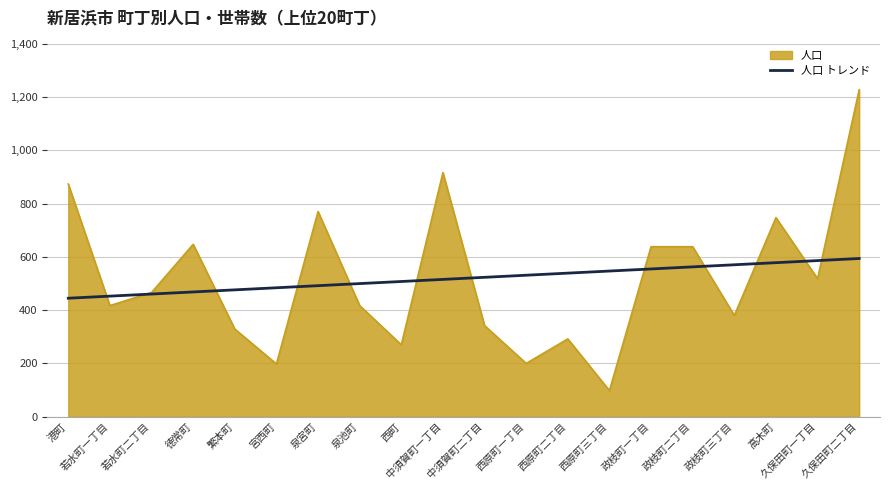

Rank the series at 泉池町 from highest to lowest value.

人口 トレンド, 人口